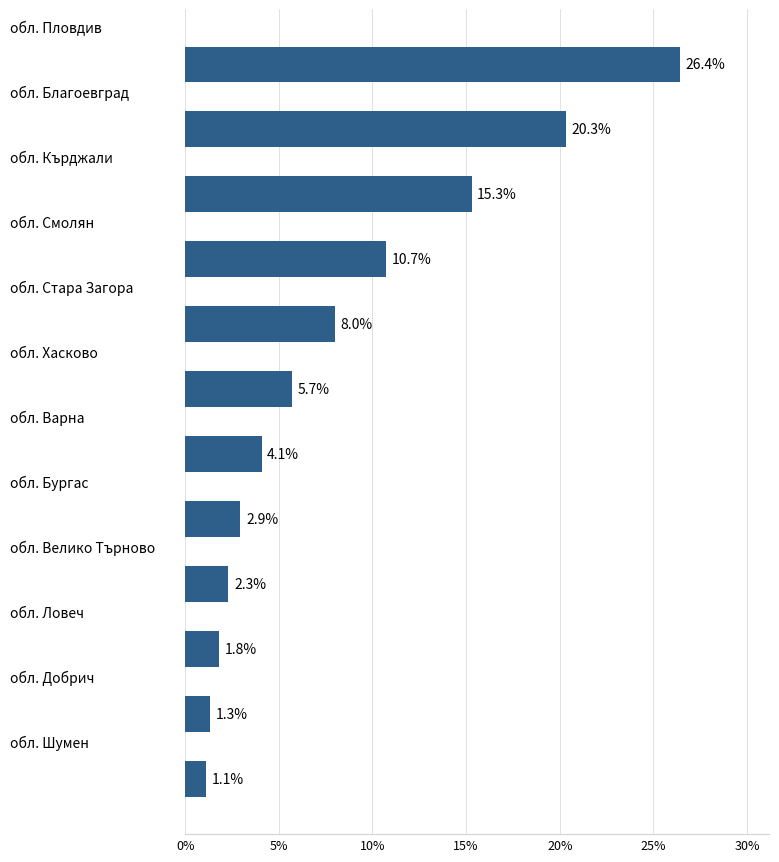

What is the difference between the maximum and minimum values?

25.3